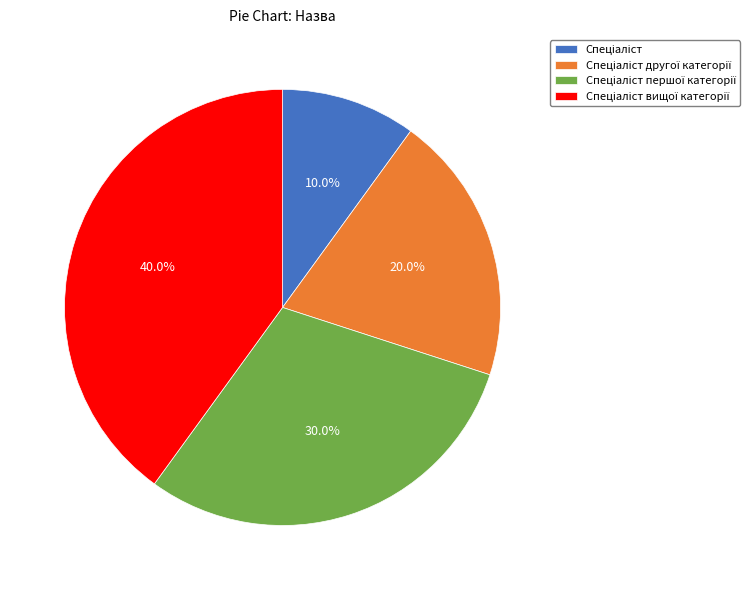

Is there a majority slice in this chart?

No